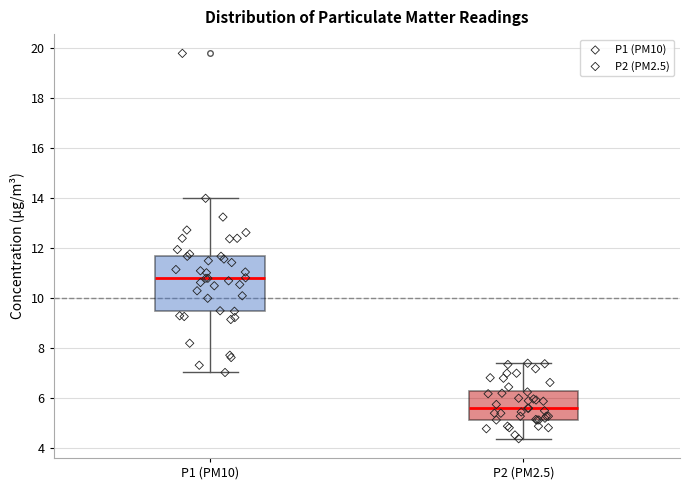

Reading left to right, read every box against the y-axis: the position of its median line, the range the box covers, and the ends of its whiskers. The values are not printed on the chart, so give them approximately, as read against the axis.

P1 (PM10): median 10.8, box 9.4 to 11.8, whiskers 7.0 to 14.0
P2 (PM2.5): median 5.6, box 5.2 to 6.4, whiskers 4.4 to 7.4